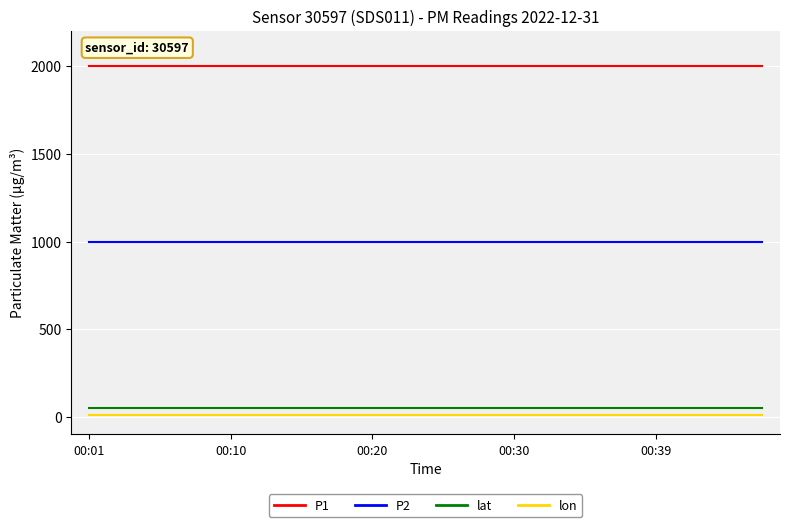

Which series has the largest total across all categories?

P1